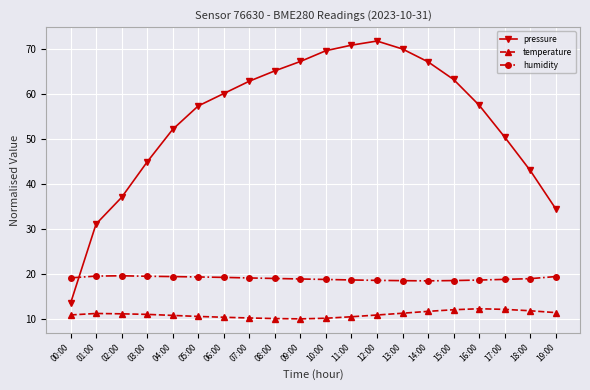

What is the minimum value for temperature?

10.0